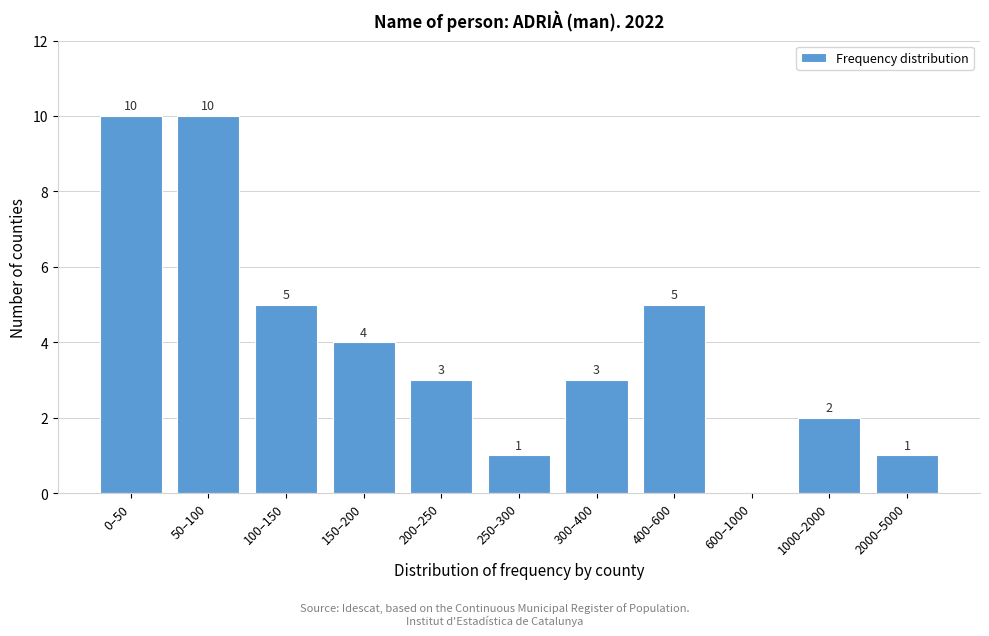

Reading left to right, extract all data points from this chart.

0–50=10	50–100=10	100–150=5	150–200=4	200–250=3	250–300=1	300–400=3	400–600=5	600–1000=0	1000–2000=2	2000–5000=1